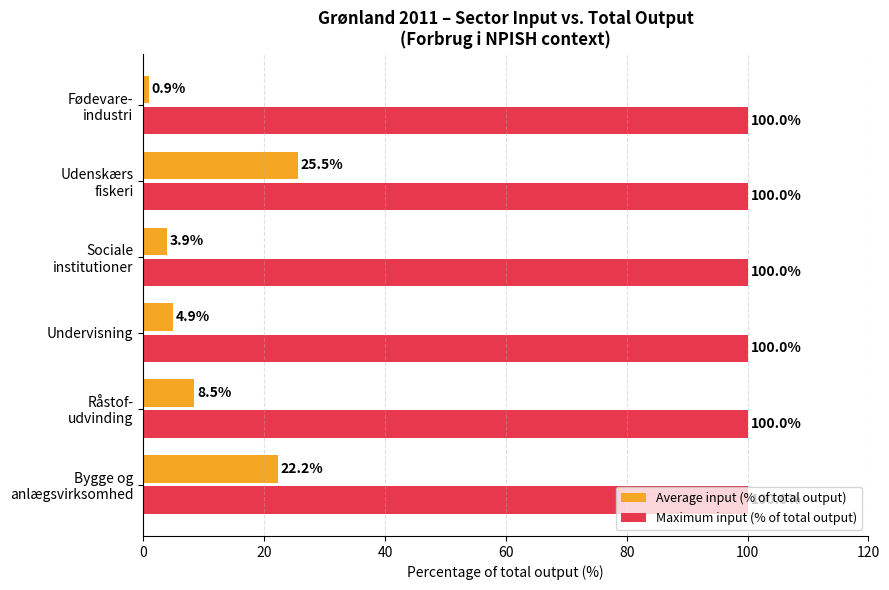

How many distinct data groups are displayed?

2